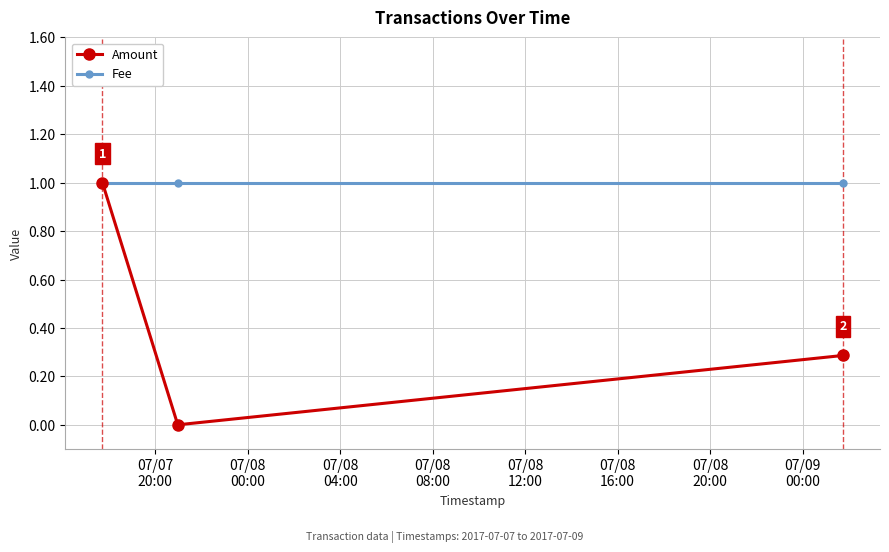

What is the greatest value displayed?

1.0